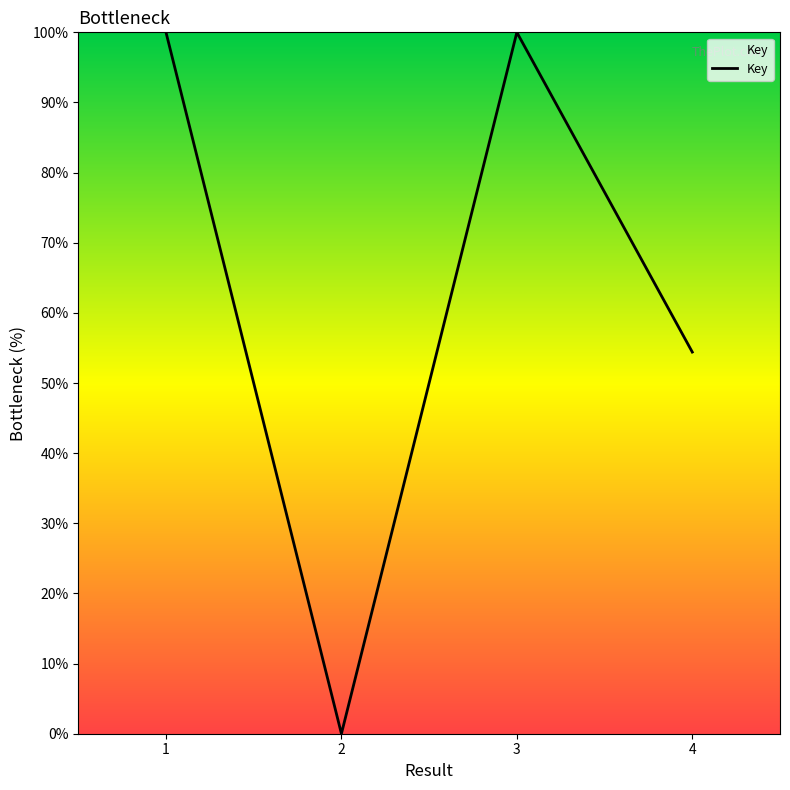

What is the maximum value shown in the chart?

100.0